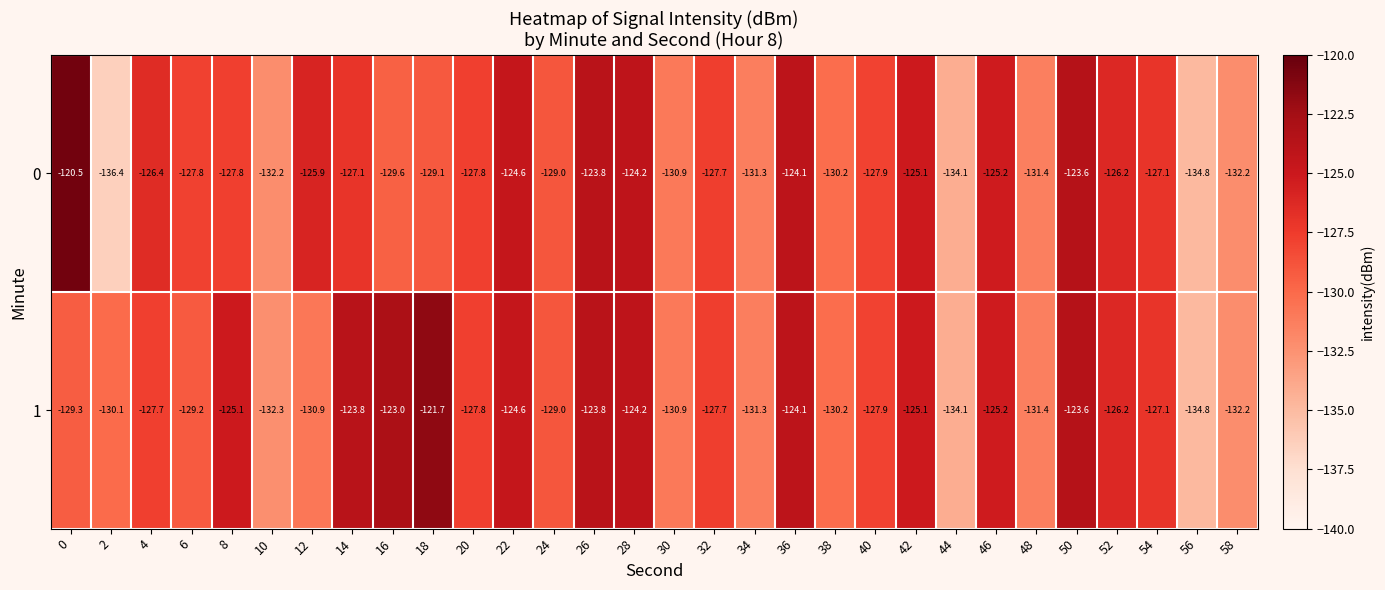

What is the minimum value for 0?

-136.4